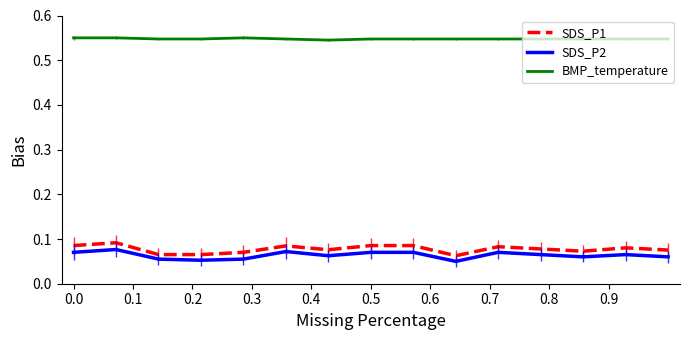

Which series has the largest total across all categories?

BMP_temperature